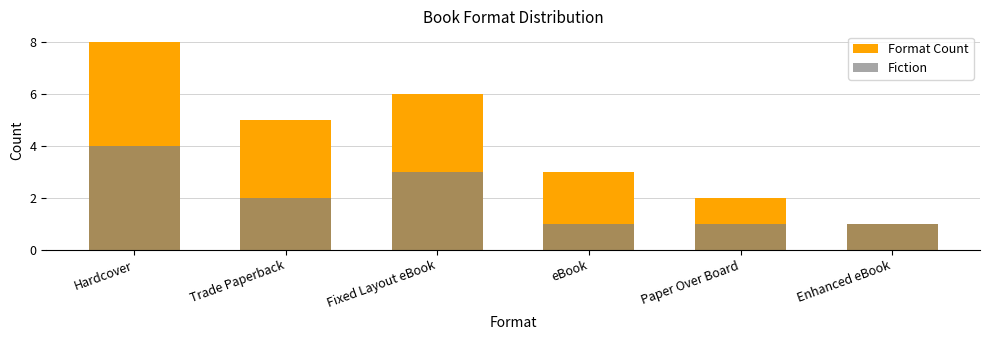

Rank the series at Trade Paperback from highest to lowest value.

Format Count, Fiction